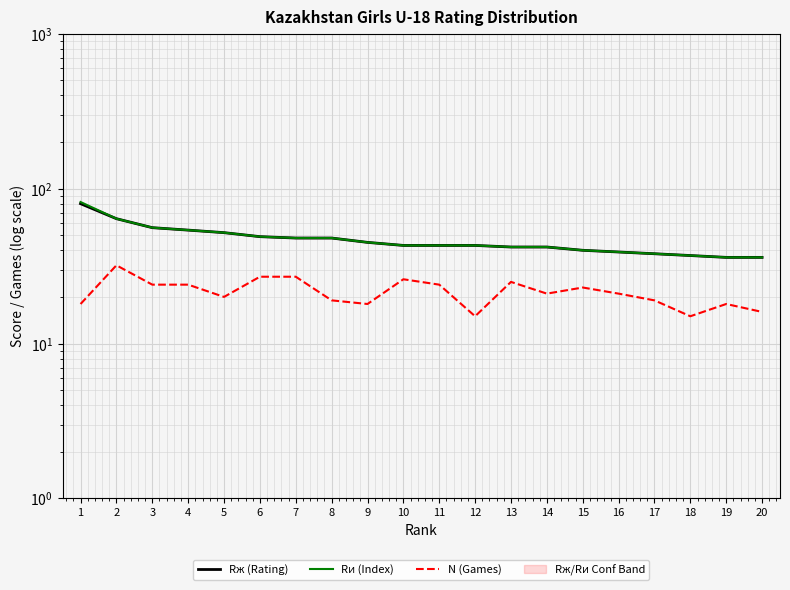

What is the average value of the Rж (Rating) series?

47